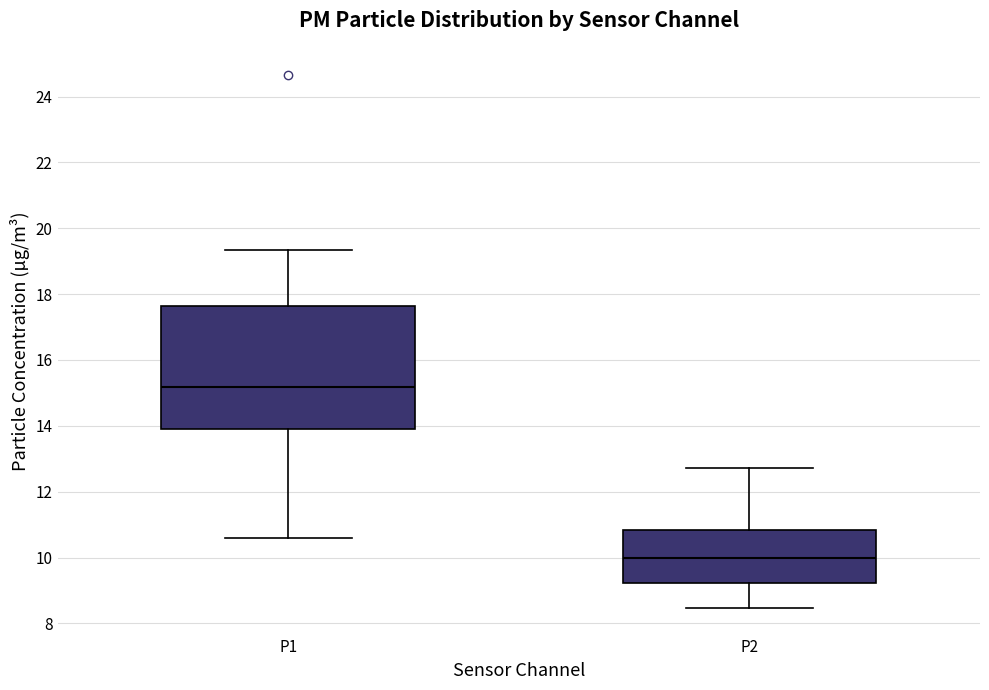

Reading left to right, transcribe this box plot: for each box, give where its median line is, the range the box spans, and where its two whiskers end, as read against the y-axis. The values are not printed on the chart, so give them approximately, as read against the axis.

P1: median 15.2, box 13.8 to 17.6, whiskers 10.6 to 19.4
P2: median 10.0, box 9.2 to 10.8, whiskers 8.4 to 12.8